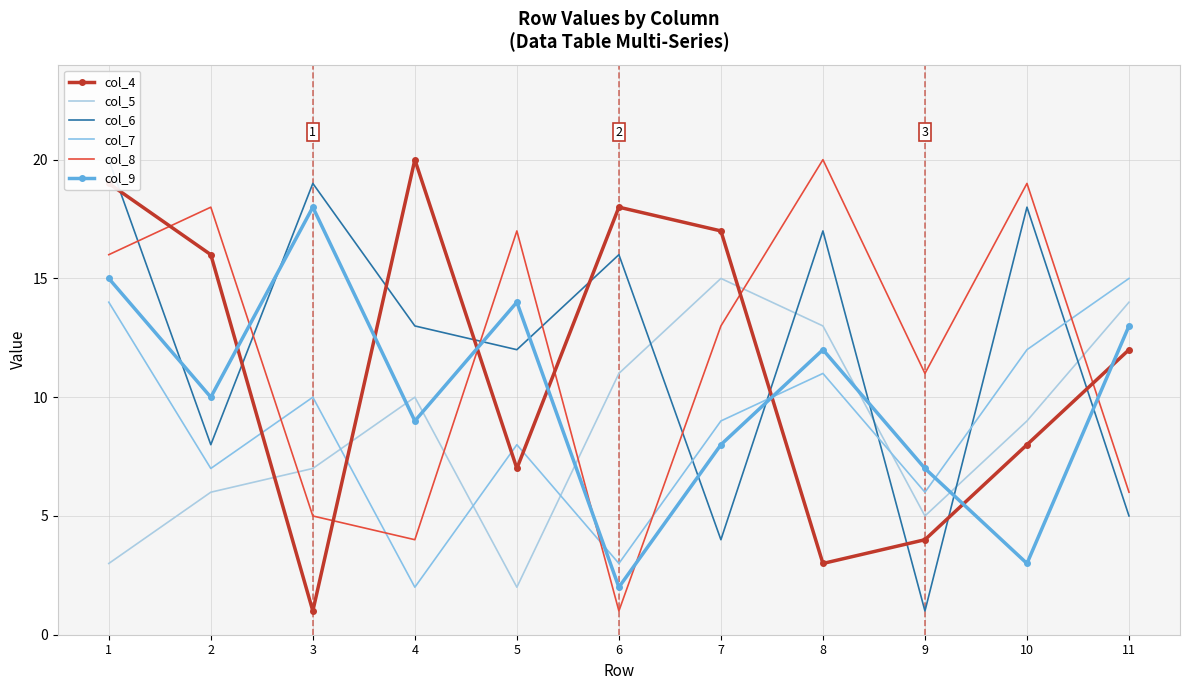

Count the number of data series in this chart.

6